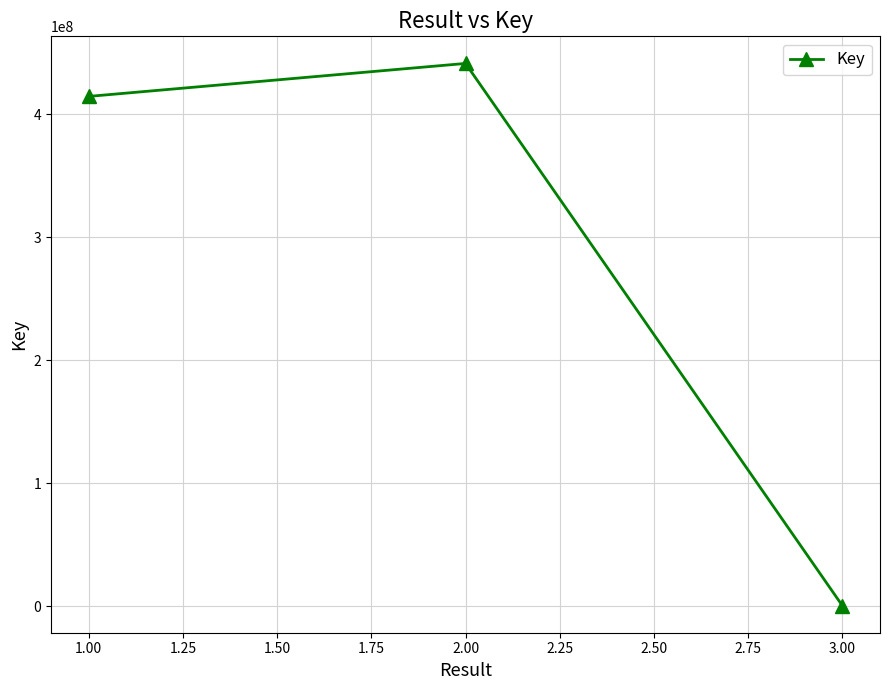

Count the number of categories in the chart.

3